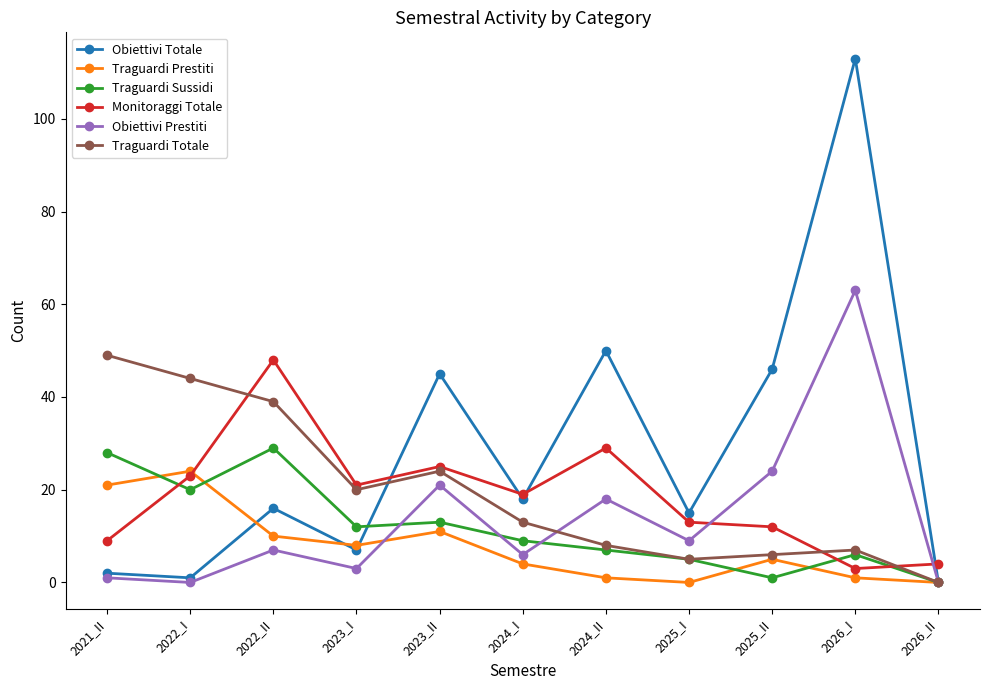

What is the difference between the highest and lowest values at 2024_I?

15